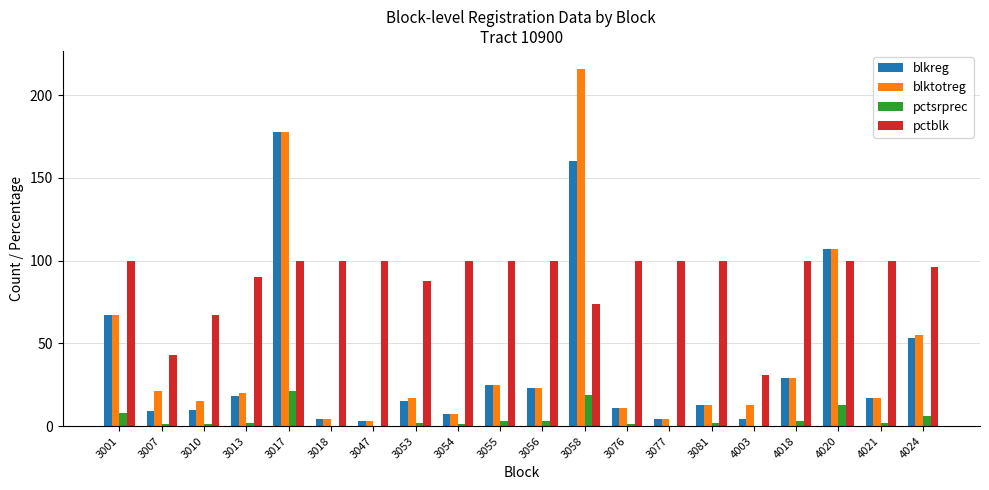

What are all the series names shown in the legend?

blkreg, blktotreg, pctsrprec, pctblk